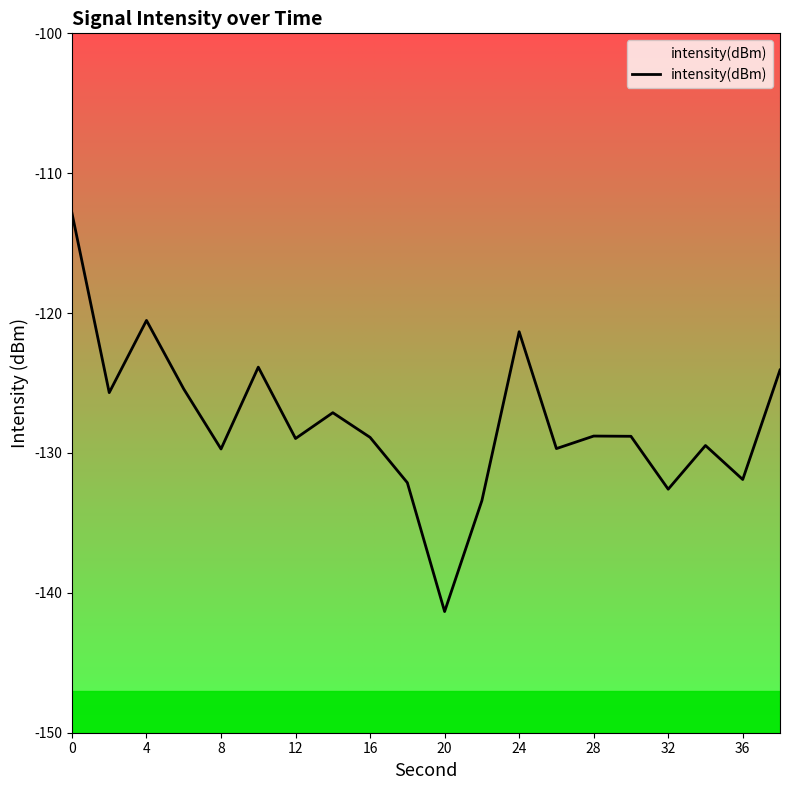

Count the number of data series in this chart.

1